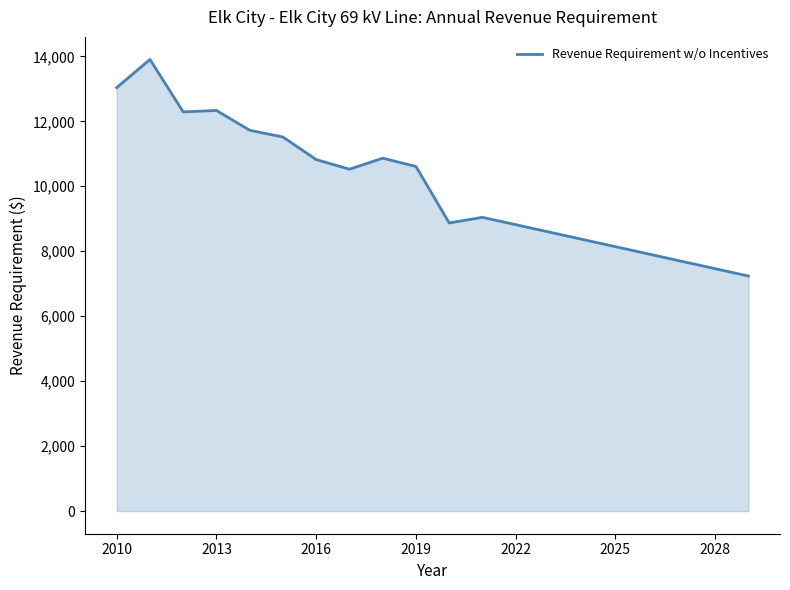

What is the smallest value displayed?

7237.5